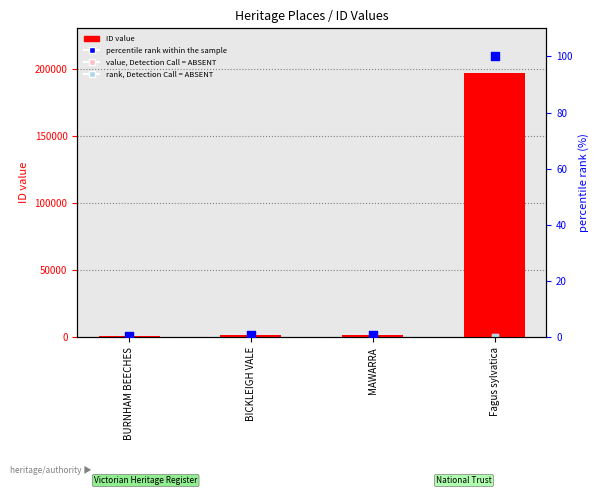

Which series contains the lowest Y value?

rank, Detection Call = ABSENT